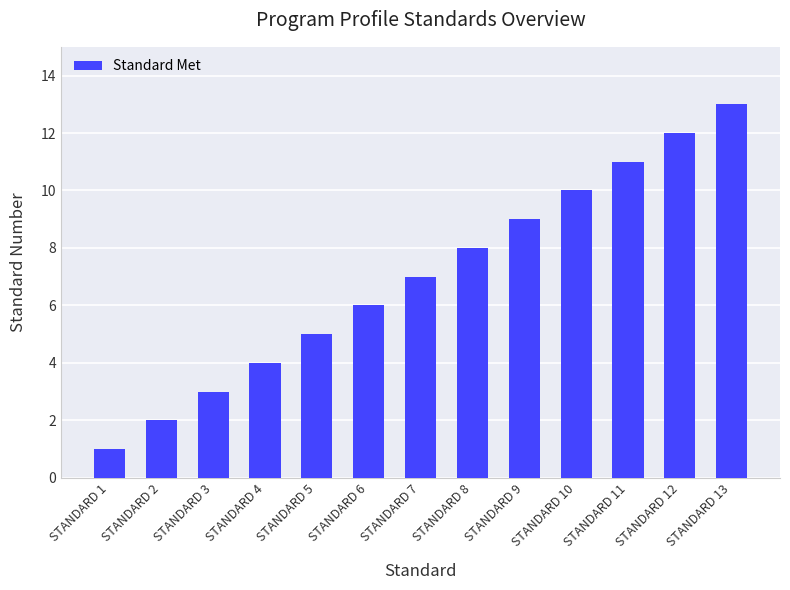

Which has a higher value, STANDARD 4 or STANDARD 11?

STANDARD 11